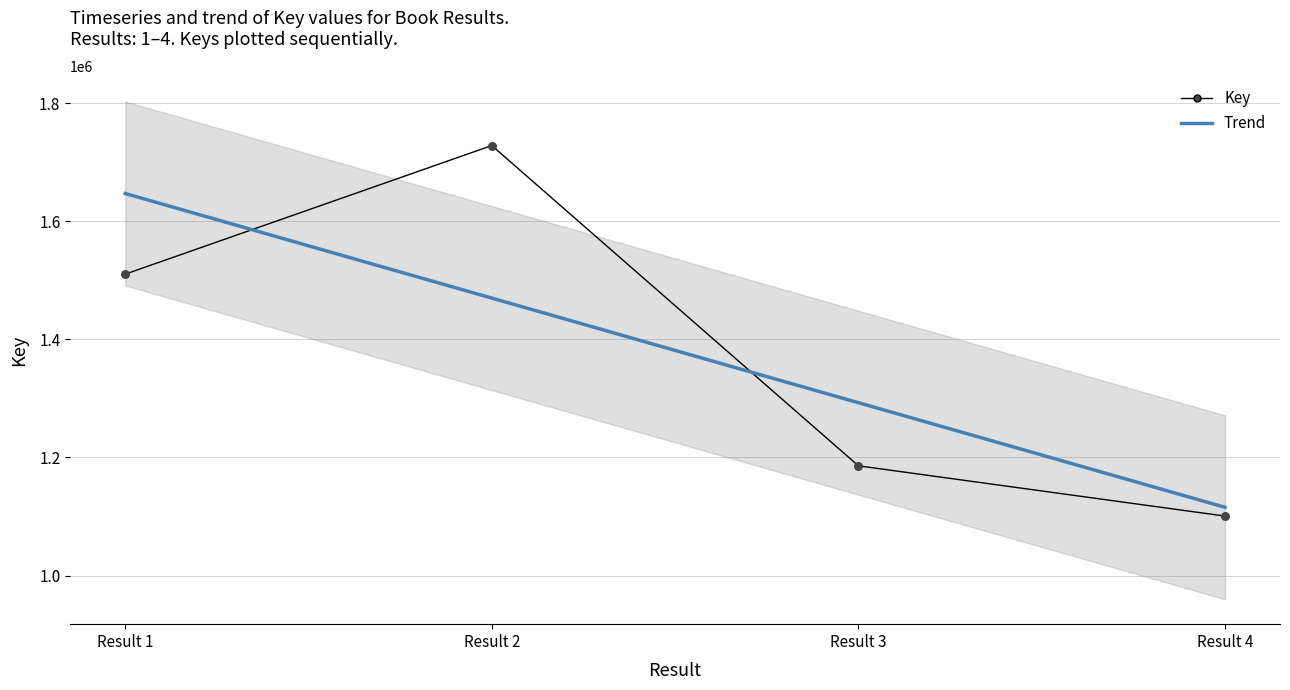

Between Result 4 and Result 3, which is larger?

Result 3